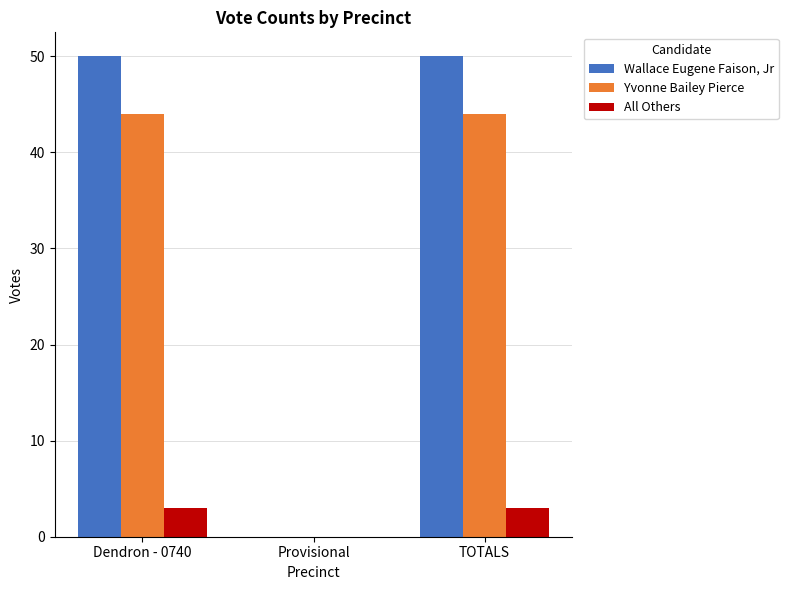

Reading left to right, extract all data points from this chart.

Wallace Eugene Faison, Jr: 50	0	50
Yvonne Bailey Pierce: 44	0	44
All Others: 3	0	3